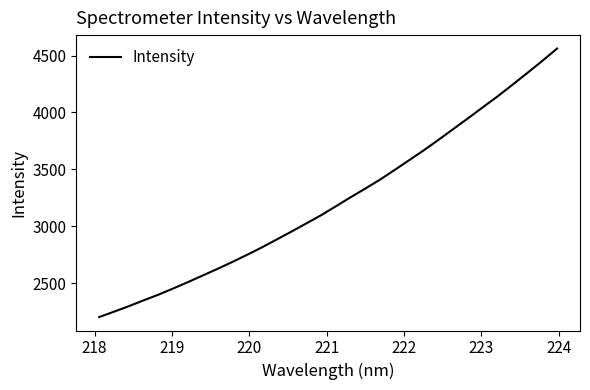

What is the smallest value displayed?

2202.3